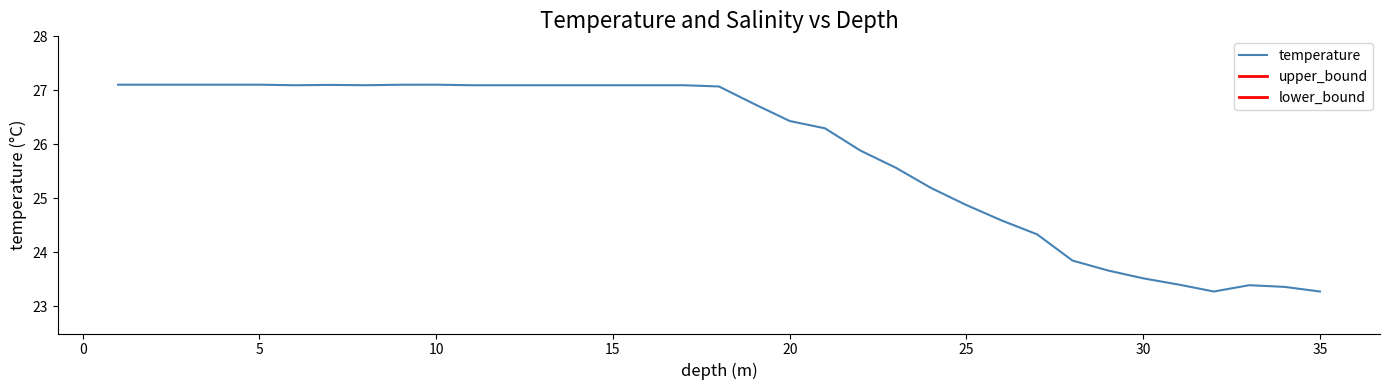

Reading left to right, what are all the values shown in this chart?

27.1	27.1	27.1	27.1	27.1	27.1	27.1	27.1	27.1	27.1	27.1	27.1	27.1	27.1	27.1	27.1	27.1	27.1	26.7	26.4	26.3	25.9	25.6	25.2	24.9	24.6	24.3	23.9	23.7	23.5	23.4	23.3	23.4	23.4	23.3